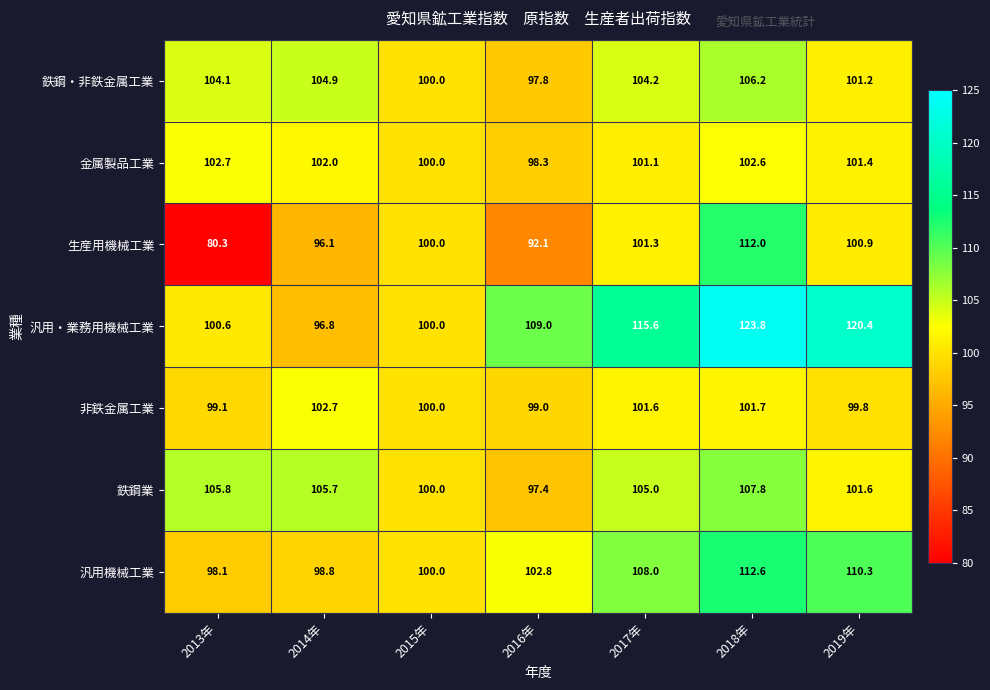

True or false: 鉄鋼業 has a value of 51.9 at 2013年.

False